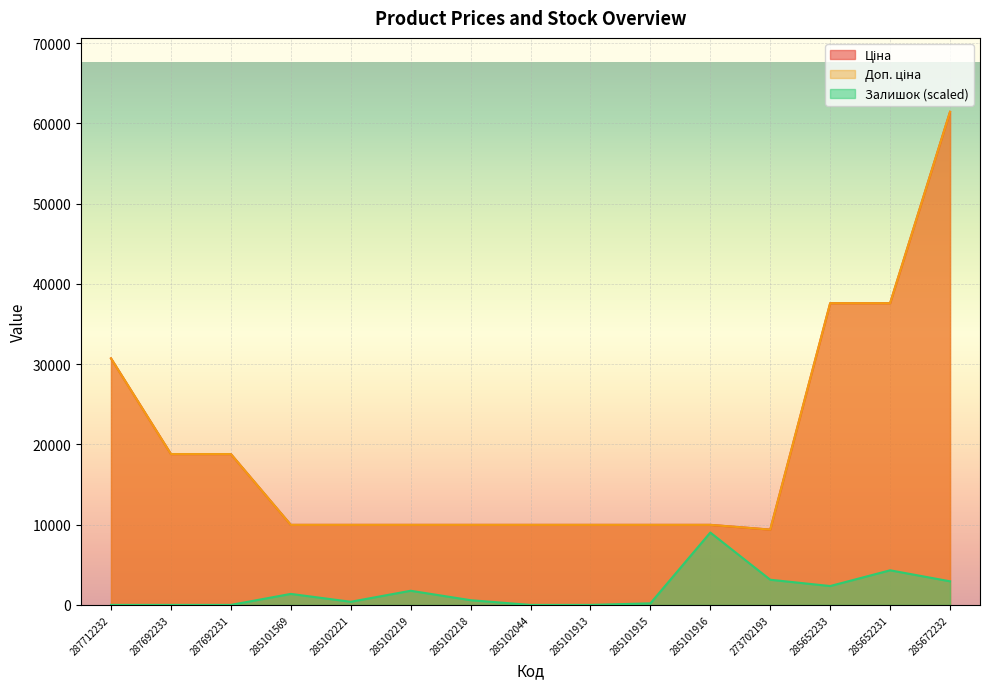

At which label does Залишок first exceed 588?

285101569